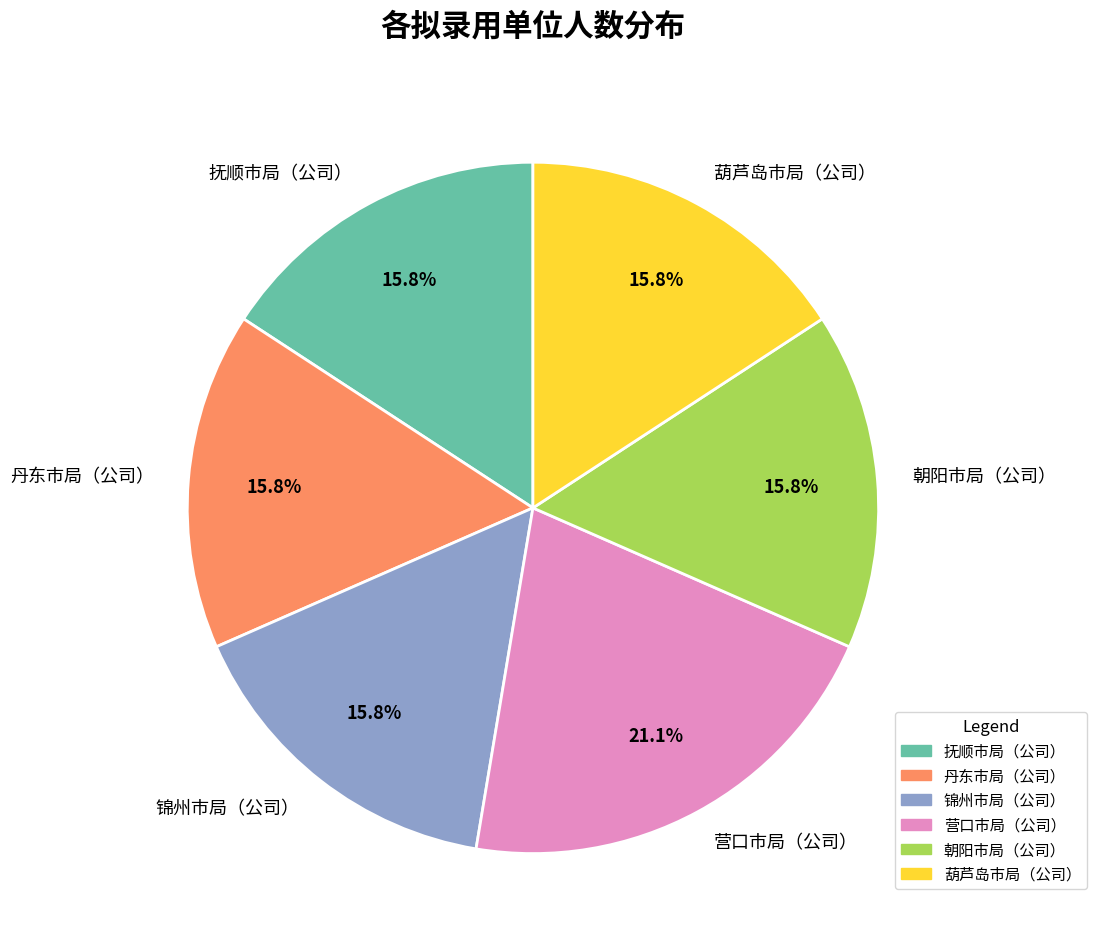

Count the number of slices in the pie.

6